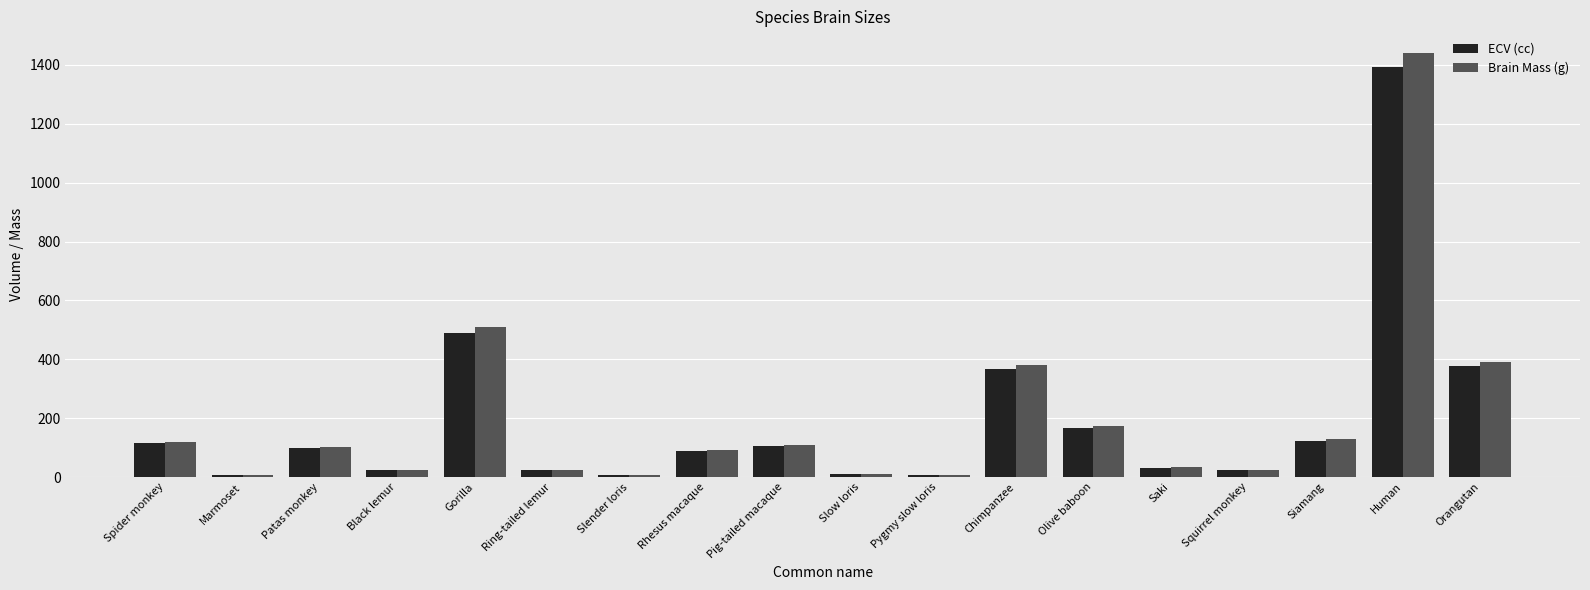

What is the highest value of the ECV (cc) series?

1391.5